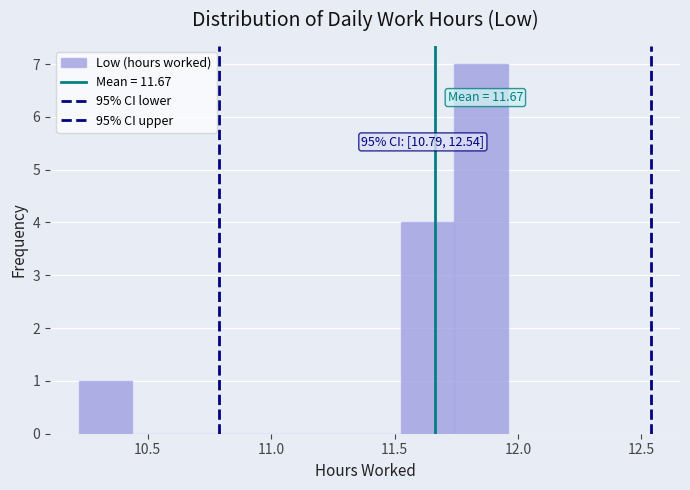

Which range on the x-axis has the tallest bar?

11.75 to 11.95